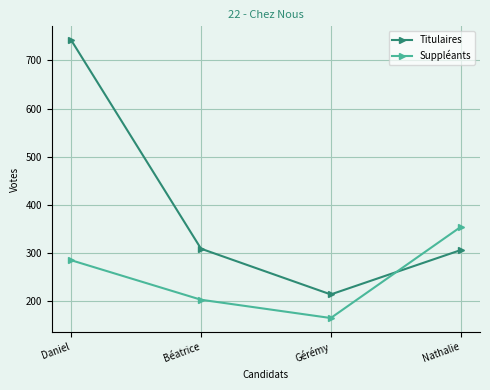

What is the value of the Titulaires point at the 1st from the left?

742